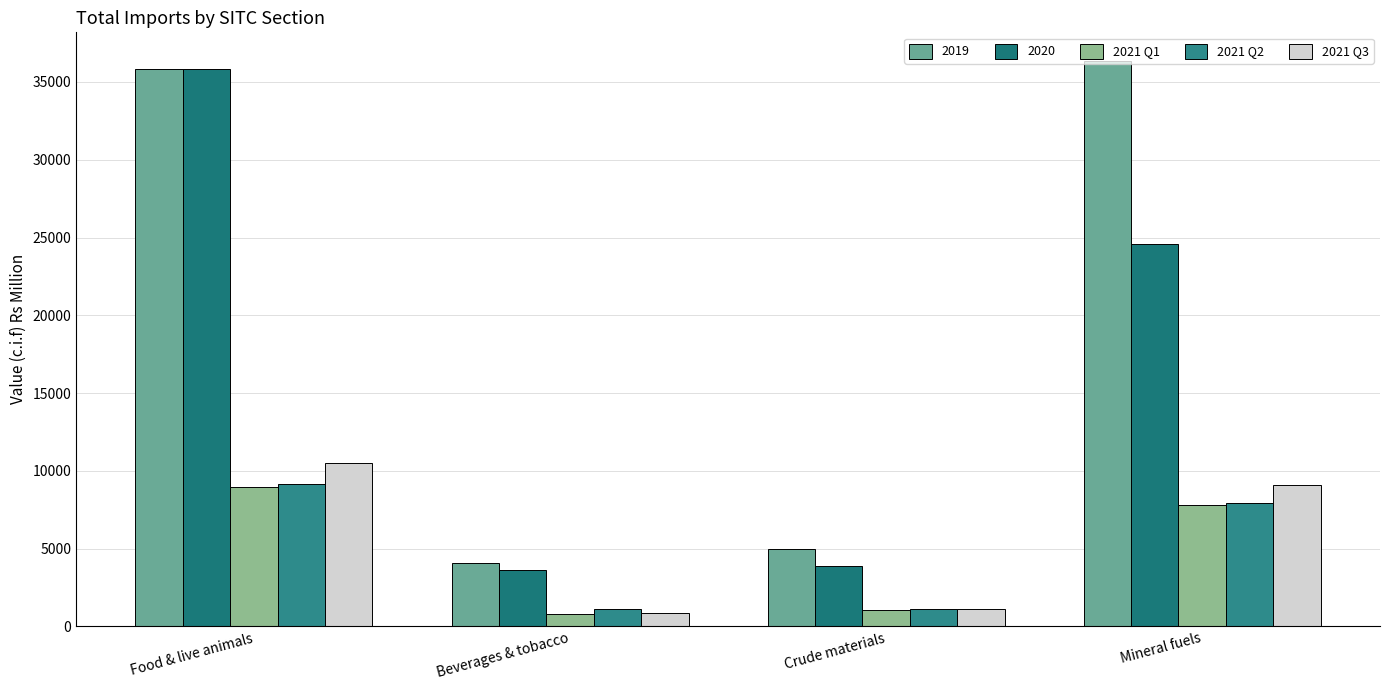

What is the highest value of the 2021 Q3 series?

10509